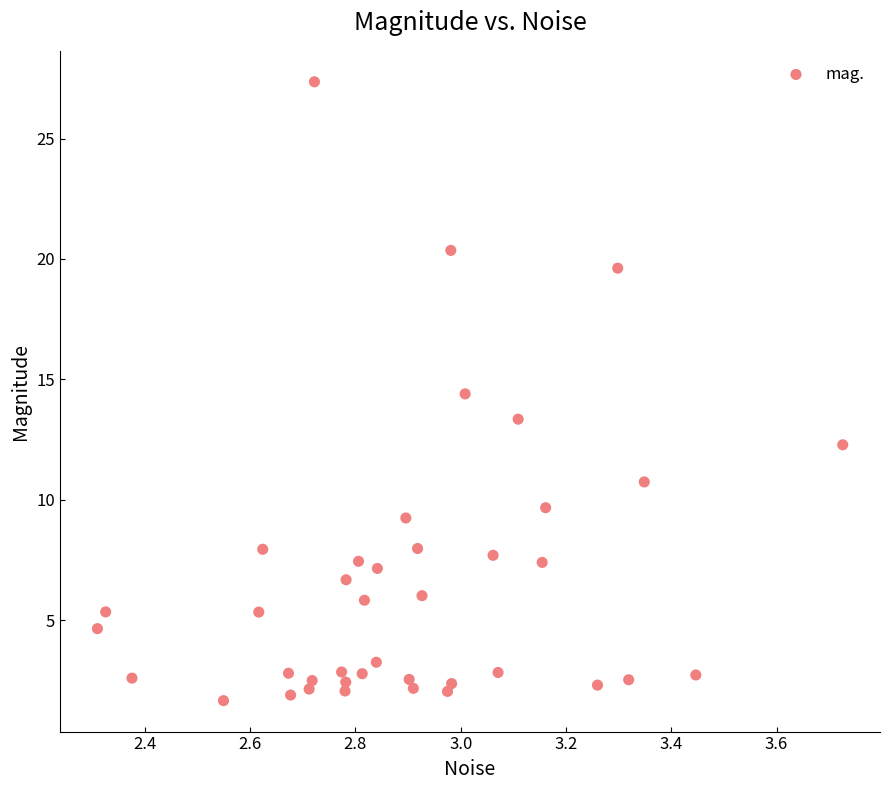

What is the range of Y values (max minus min)?

25.7